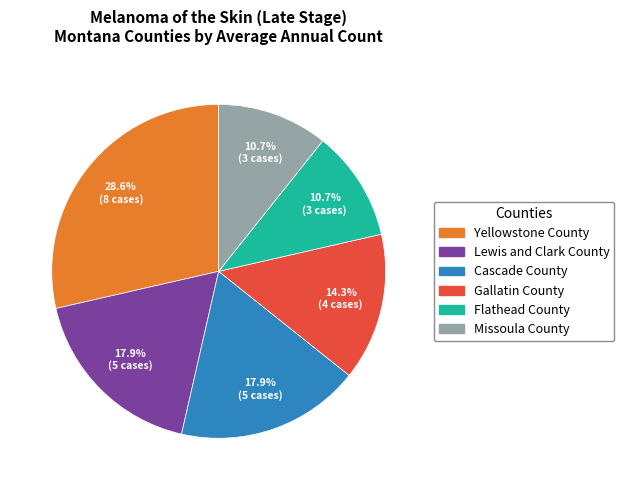

Which slice is the largest?

Yellowstone County